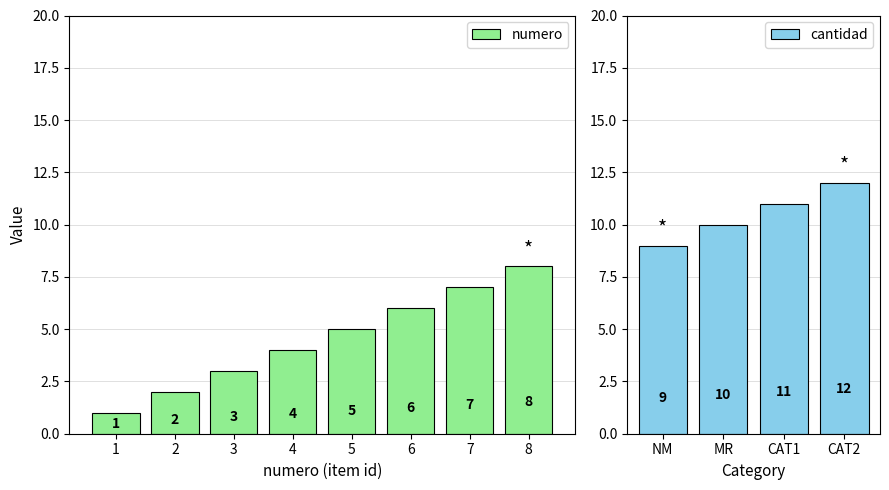

What are all the series names shown in the legend?

numero, cantidad